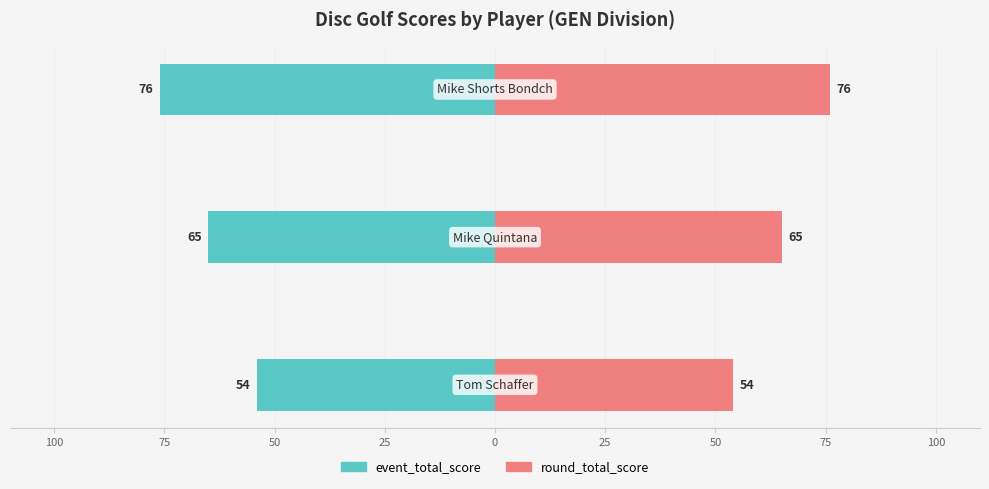

Reading left to right, what are all the values shown in this chart?

event_total_score: 100=-54	75=-65	50=-76
round_total_score: 100=54	75=65	50=76